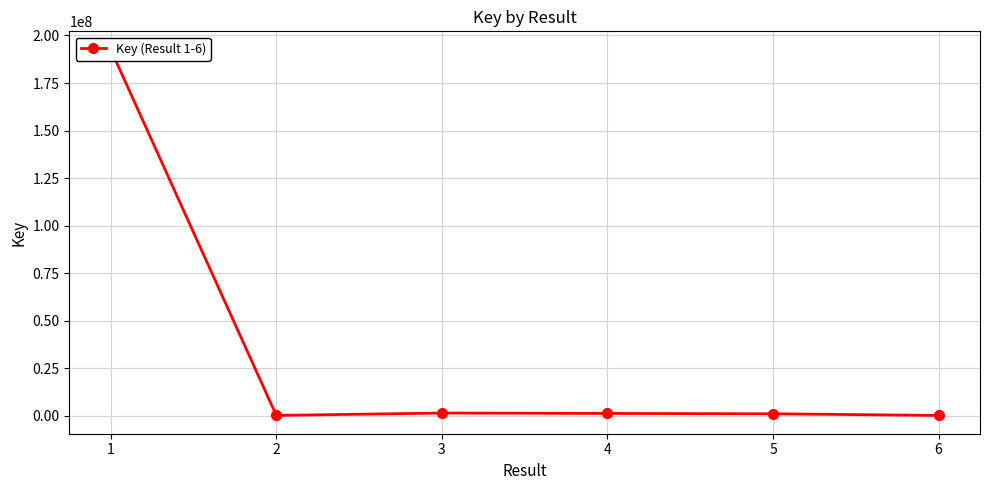

True or false: the data shows 283131 at 2.

True